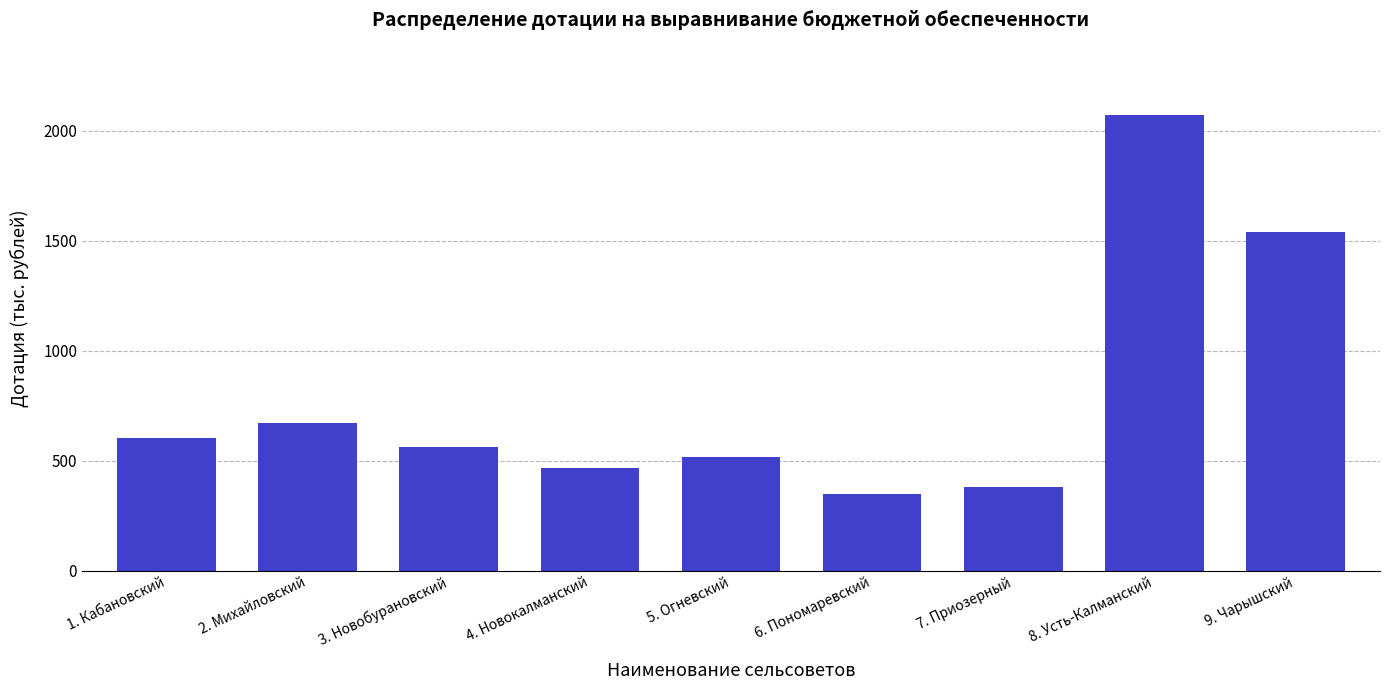

List the labels in order of value, largest first.

8. Усть-Калманский, 9. Чарышский, 2. Михайловский, 1. Кабановский, 3. Новобурановский, 5. Огневский, 4. Новокалманский, 7. Приозерный, 6. Пономаревский